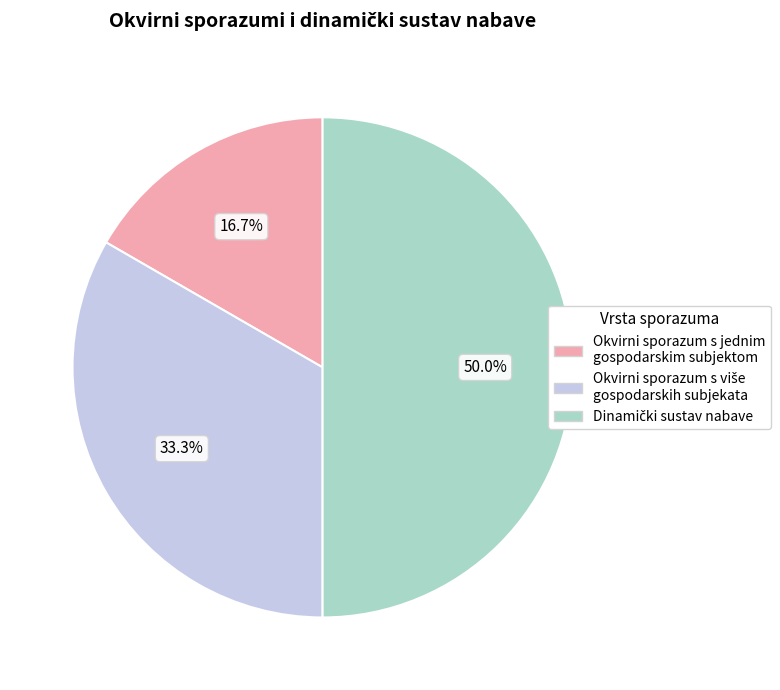

Is Okvirni sporazum s jednim gospodarskim subjektom the majority of the pie?

No